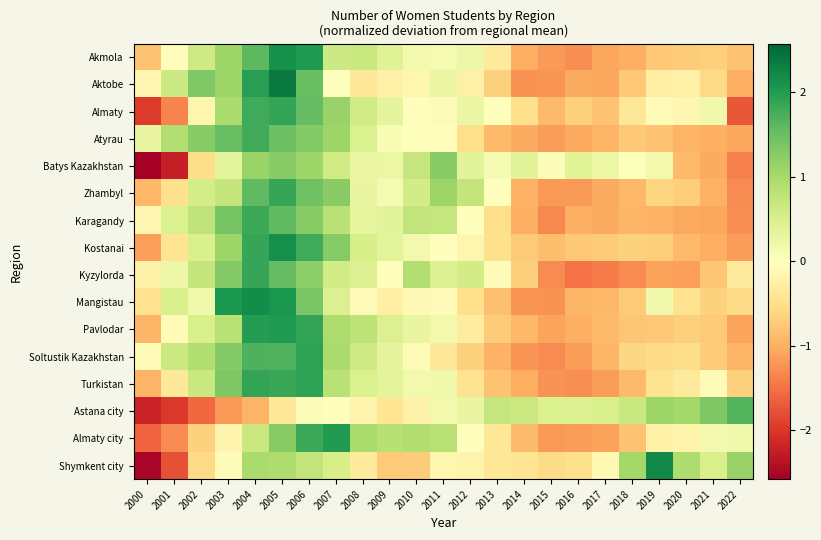

Between 2010 and 2013, which is larger?

2010